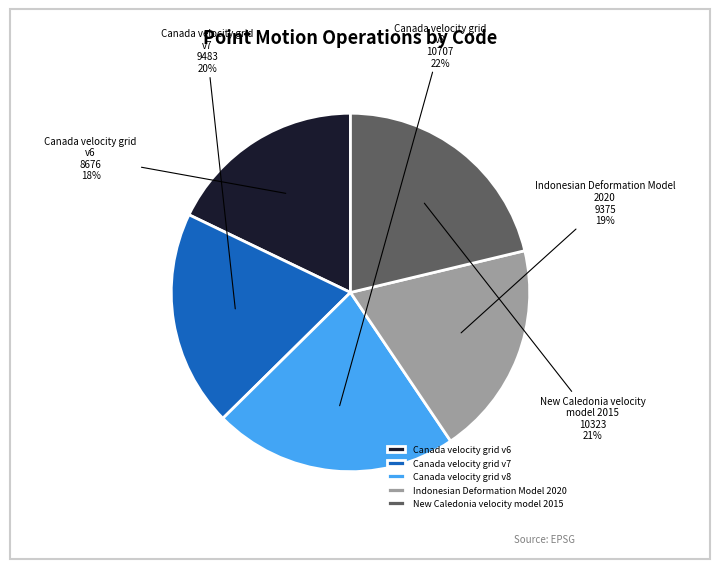

How many slices are in this pie chart?

5